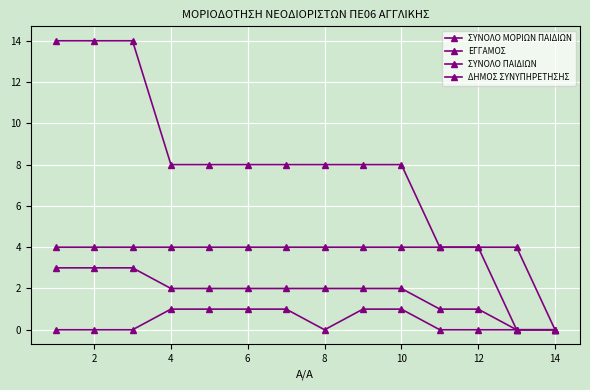

How many lines are shown in the chart?

4